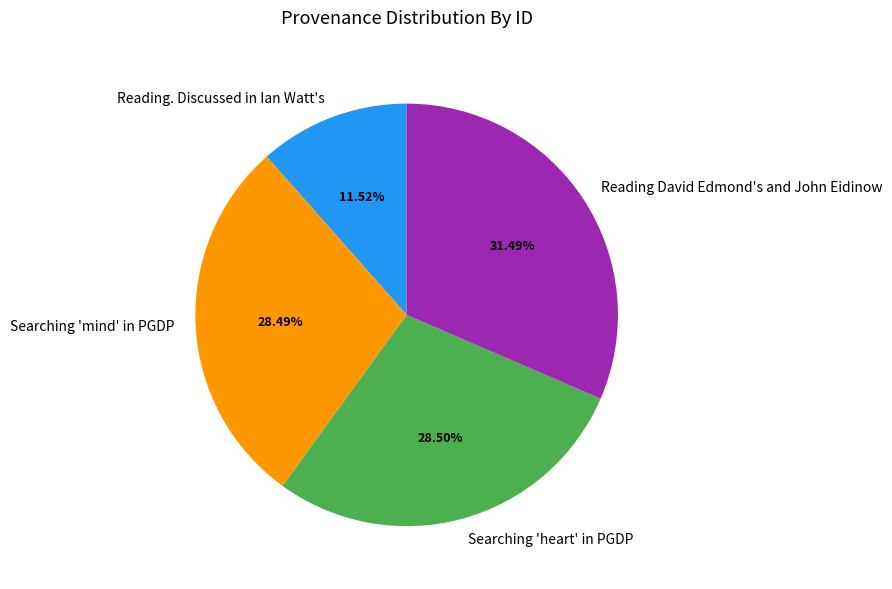

How many segments does this pie chart have?

4